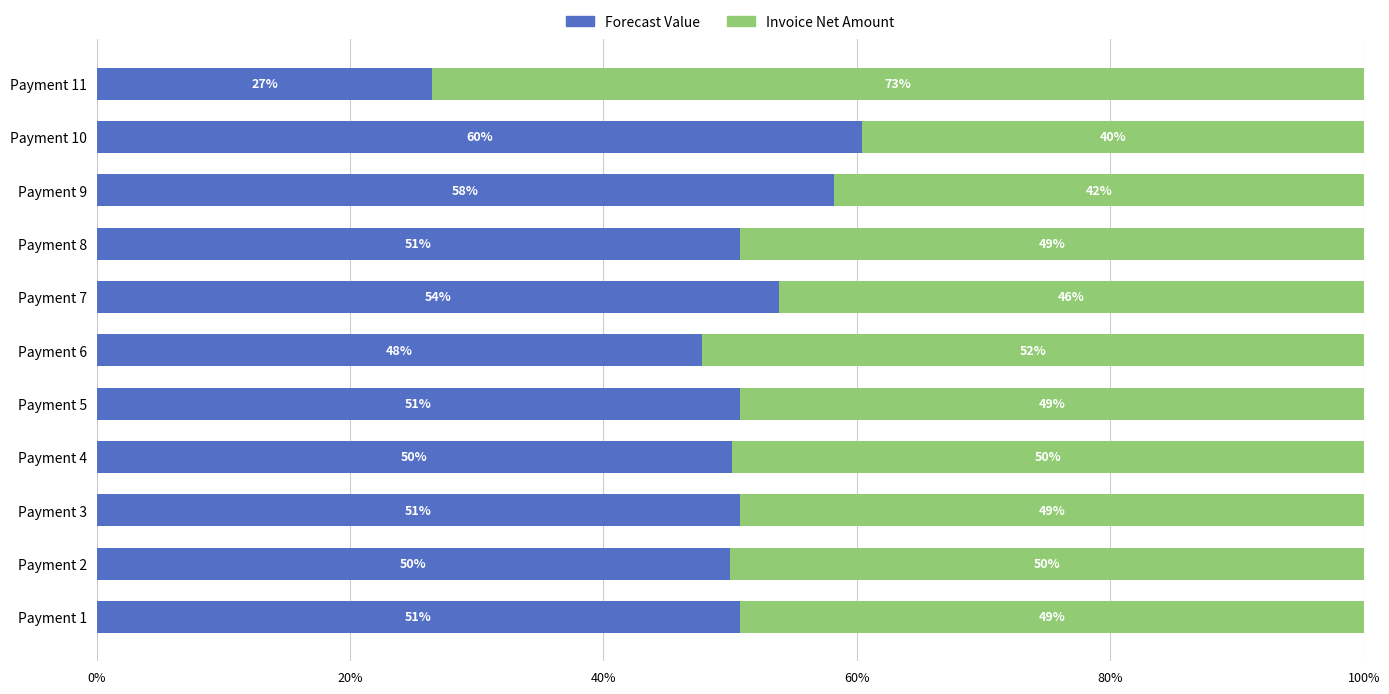

The Forecast Value series shows 75.9 at Payment 8. True or false?

False